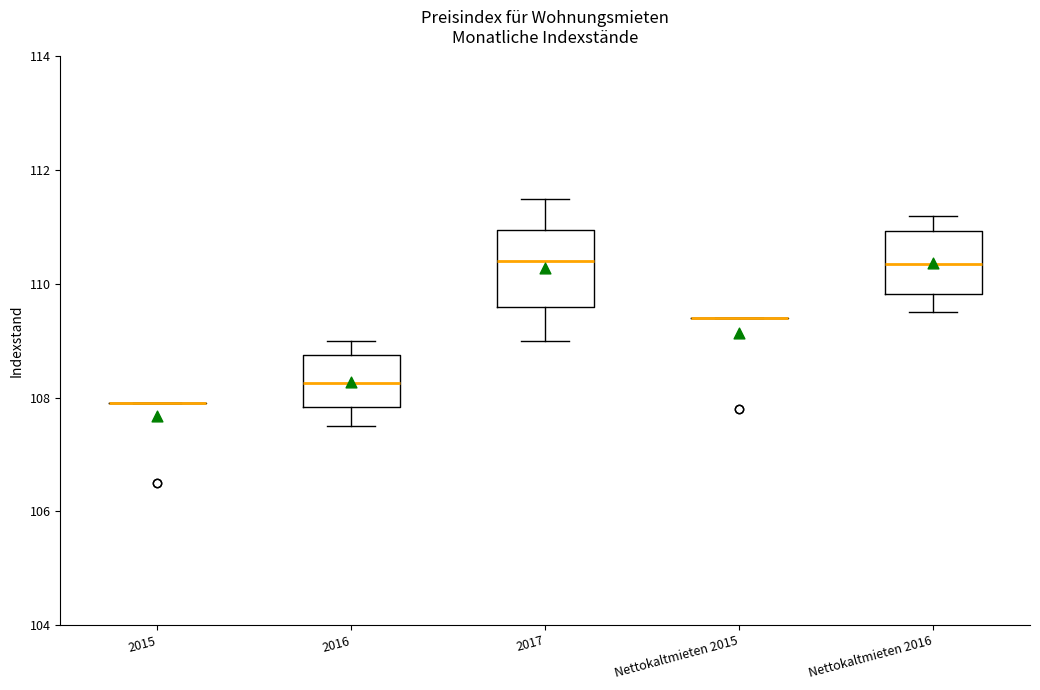

Reading left to right, read every box against the y-axis: the position of its median line, the range the box covers, and the ends of its whiskers. The values are not printed on the chart, so give them approximately, as read against the axis.

2015: box collapsed to a line at 108.0, whiskers 108.0 to 108.0
2016: median 108.2, box 107.8 to 108.8, whiskers 107.6 to 109.0
2017: median 110.4, box 109.6 to 111.0, whiskers 109.0 to 111.6
Nettokaltmieten 2015: box collapsed to a line at 109.4, whiskers 109.4 to 109.4
Nettokaltmieten 2016: median 110.4, box 109.8 to 111.0, whiskers 109.6 to 111.2